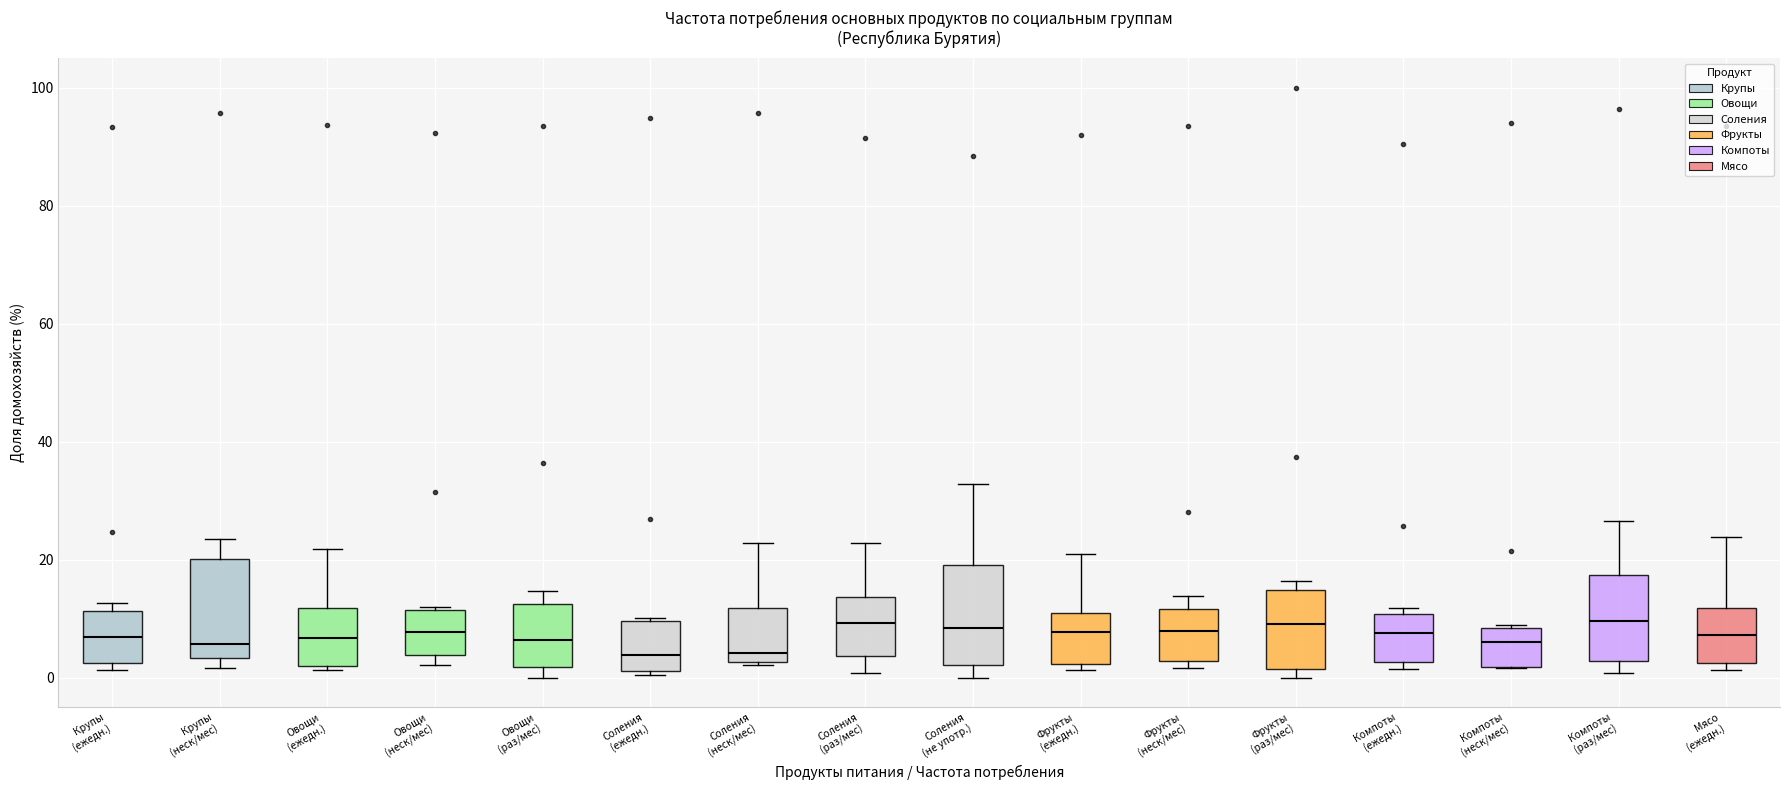

Reading left to right, read every box against the y-axis: the position of its median line, the range the box covers, and the ends of its whiskers. The values are not printed on the chart, so give them approximately, as read against the axis.

Крупы (ежедн.): median 6, box 2 to 12, whiskers 2 (just below the box's lower edge) to 12 (just above the box's upper edge)
Крупы (неск/мес): median 6, box 4 to 20, whiskers 2 to 24
Овощи (ежедн.): median 6, box 2 to 12, whiskers 2 (just below the box's lower edge) to 22
Овощи (неск/мес): median 8, box 4 to 12, whiskers 2 to 12
Овощи (раз/мес): median 6, box 2 to 12, whiskers 0 to 14
Соления (ежедн.): median 4, box 2 to 10, whiskers 0 to 10
Соления (неск/мес): median 4, box 2 to 12, whiskers 2 (just below the box's lower edge) to 22
Соления (раз/мес): median 10, box 4 to 14, whiskers 0 to 22
Соления (не употр.): median 8, box 2 to 20, whiskers 0 to 32
Фрукты (ежедн.): median 8, box 2 to 12, whiskers 2 (just below the box's lower edge) to 20
Фрукты (неск/мес): median 8, box 2 to 12, whiskers 2 (just below the box's lower edge) to 14
Фрукты (раз/мес): median 10, box 2 to 14, whiskers 0 to 16
Компоты (ежедн.): median 8, box 2 to 10, whiskers 2 (just below the box's lower edge) to 12
Компоты (неск/мес): median 6, box 2 to 8, whiskers 2 to 8 (just above the box's upper edge)
Компоты (раз/мес): median 10, box 2 to 18, whiskers 0 to 26
Мясо (ежедн.): median 8, box 2 to 12, whiskers 2 (just below the box's lower edge) to 24